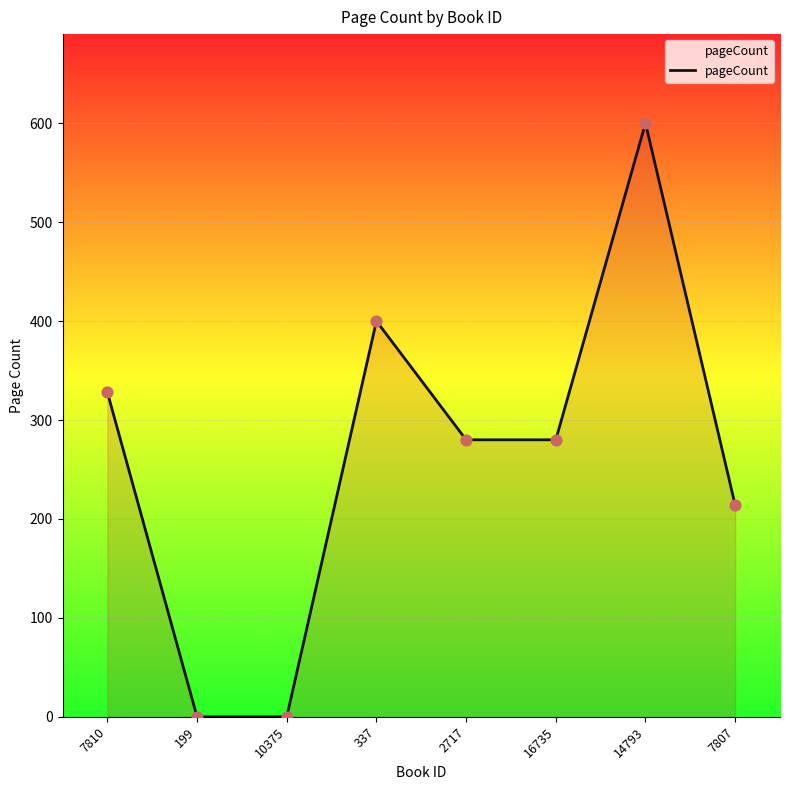

What is the ratio of the value at 7807 to the value at 2717?

0.8